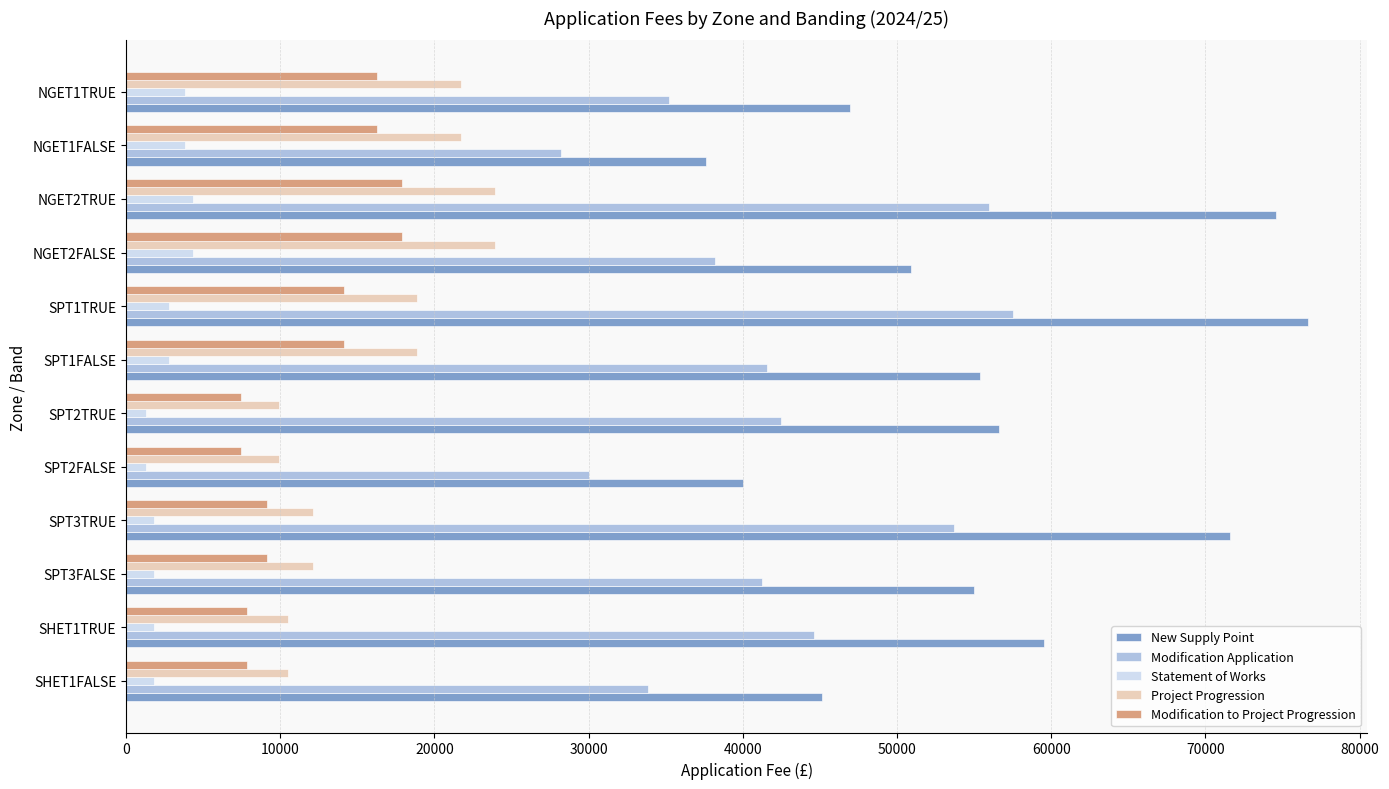

Is the value of Modification Application at SPT2TRUE greater than the value of Statement of Works at SPT2FALSE?

Yes